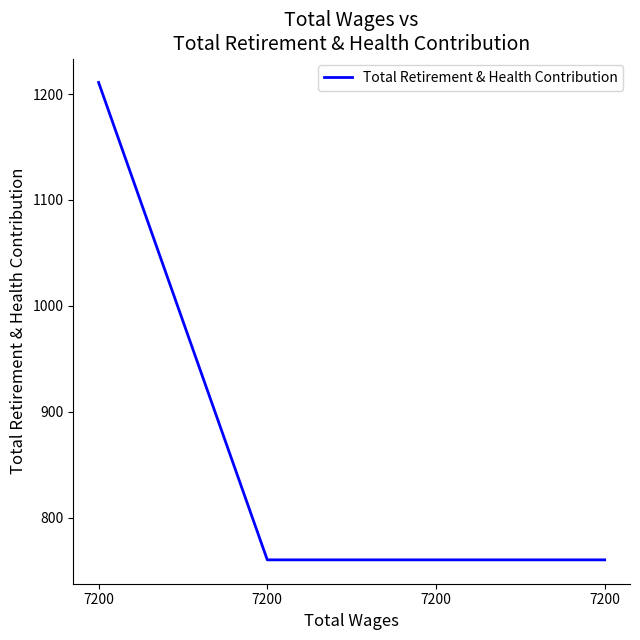

How many categories are shown in the chart?

4